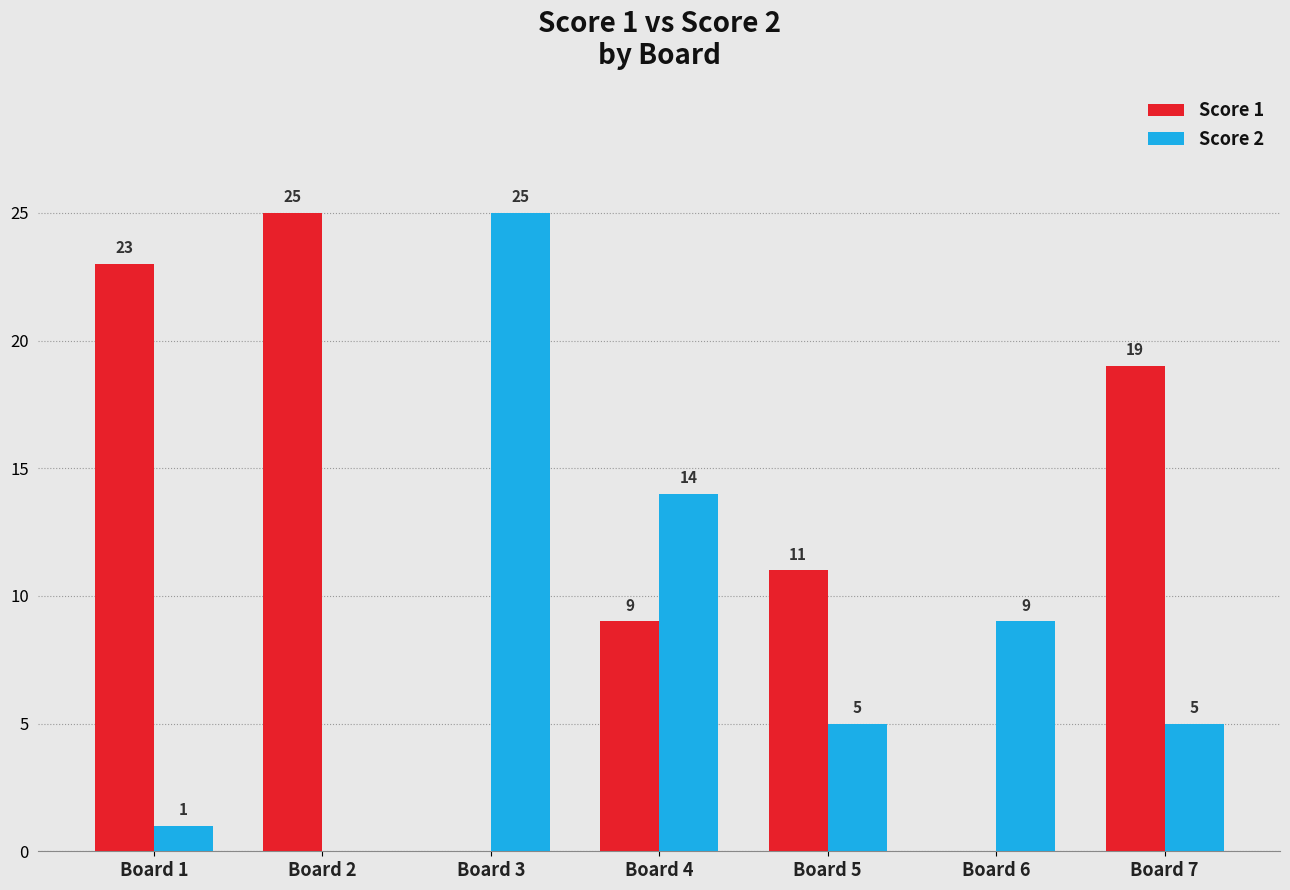

What is the difference between the Score 2 values at Board 2 and Board 7?

5